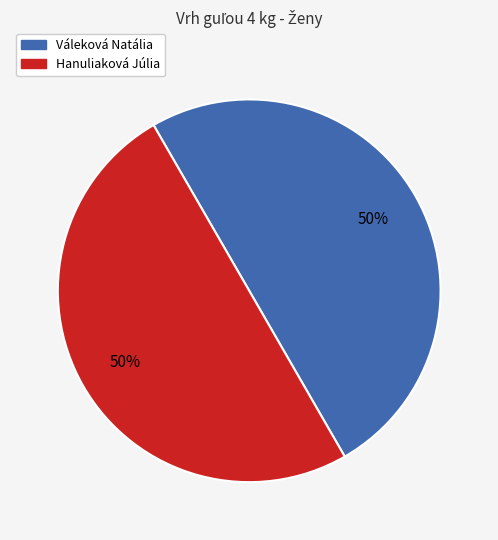

To the nearest percent, what is the difference between the largest and smallest slice percentages?

0%